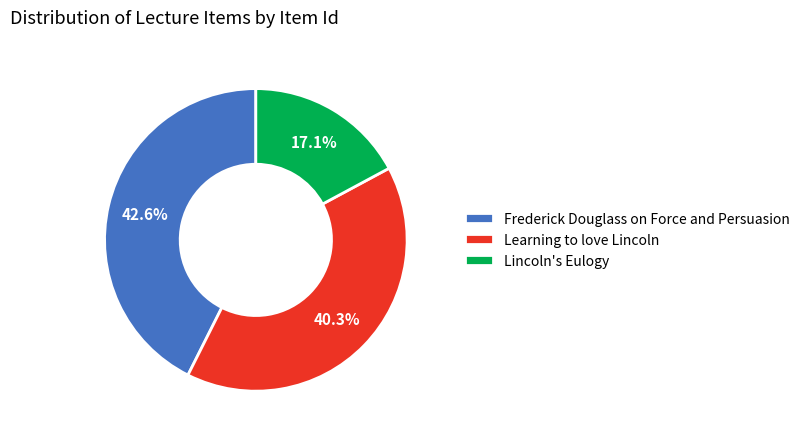

Rank the categories by value from lowest to highest.

Lincoln's Eulogy, Learning to love Lincoln, Frederick Douglass on Force and Persuasion